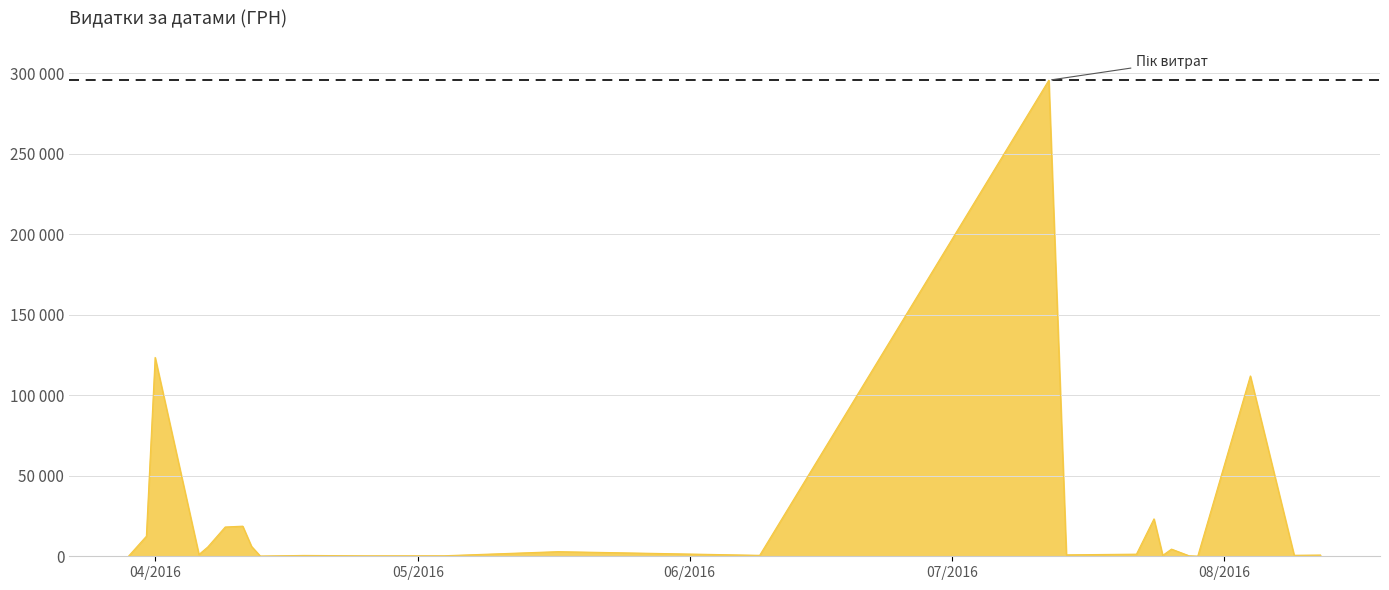

Does the chart have visible grid lines?

Yes